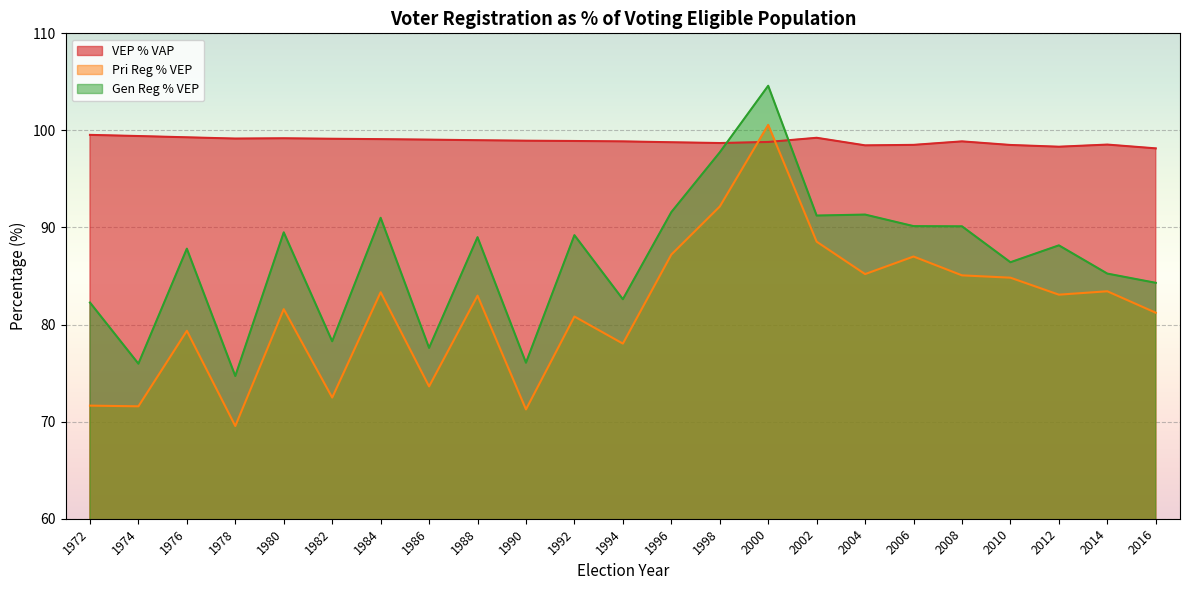

The Pri Reg % VEP series shows 71.3 at 1990. True or false?

True